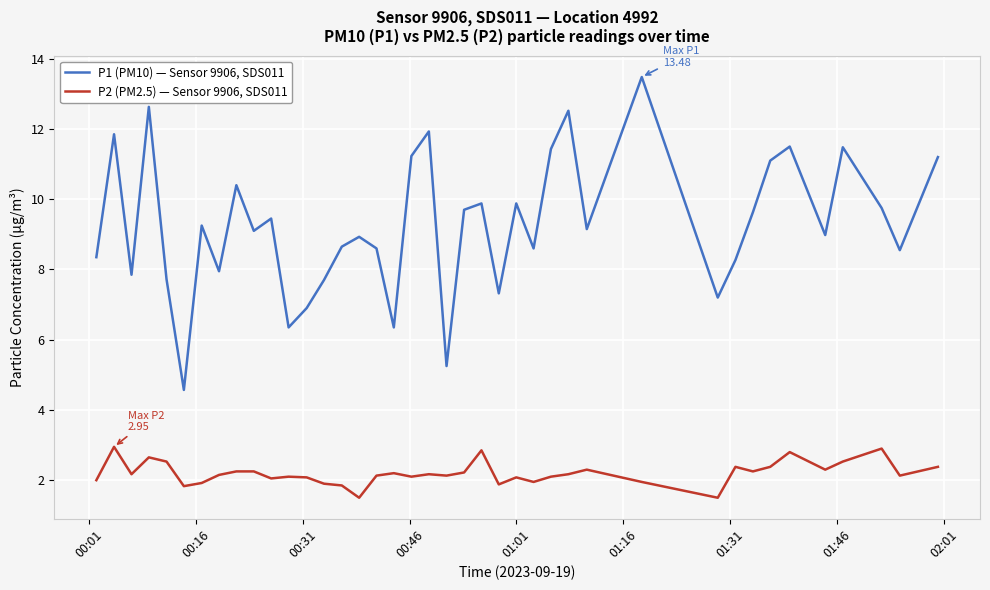

Which series has the largest range (max minus min)?

P1 (PM10) — Sensor 9906, SDS011